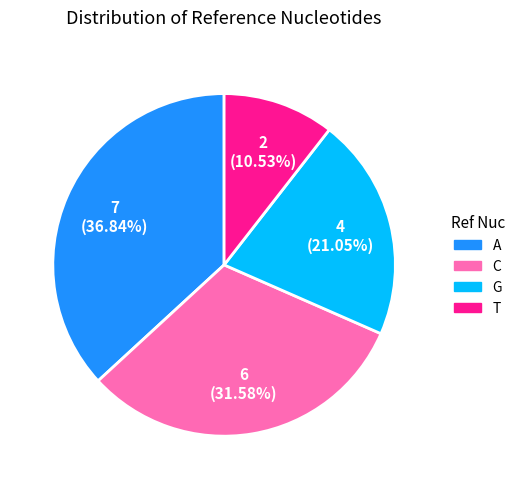

Approximately how many times larger is the value at C compared to A?

0.9